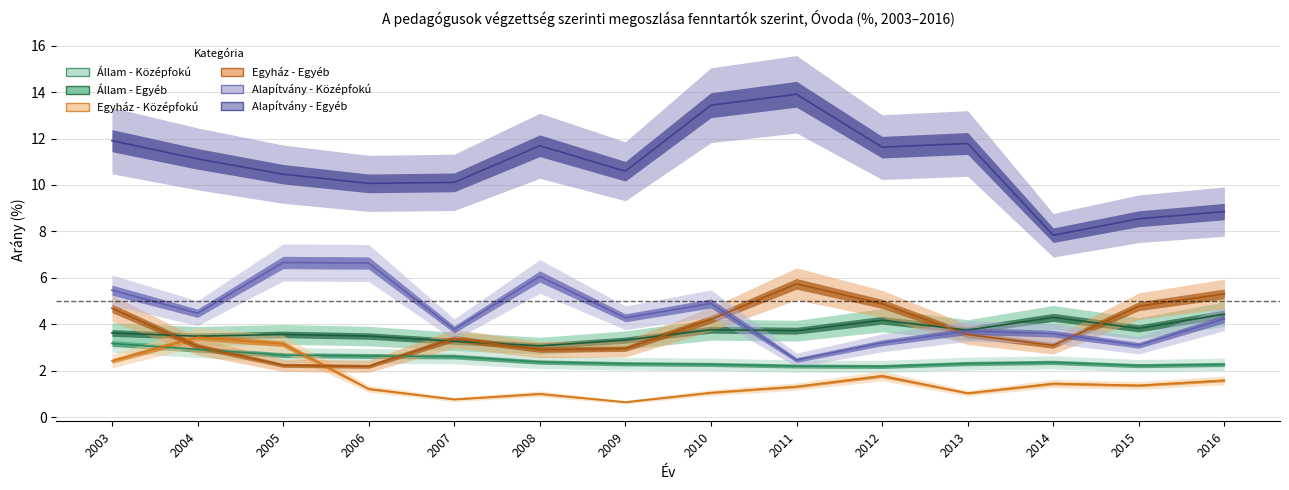

What is the minimum value shown in the chart?

0.6